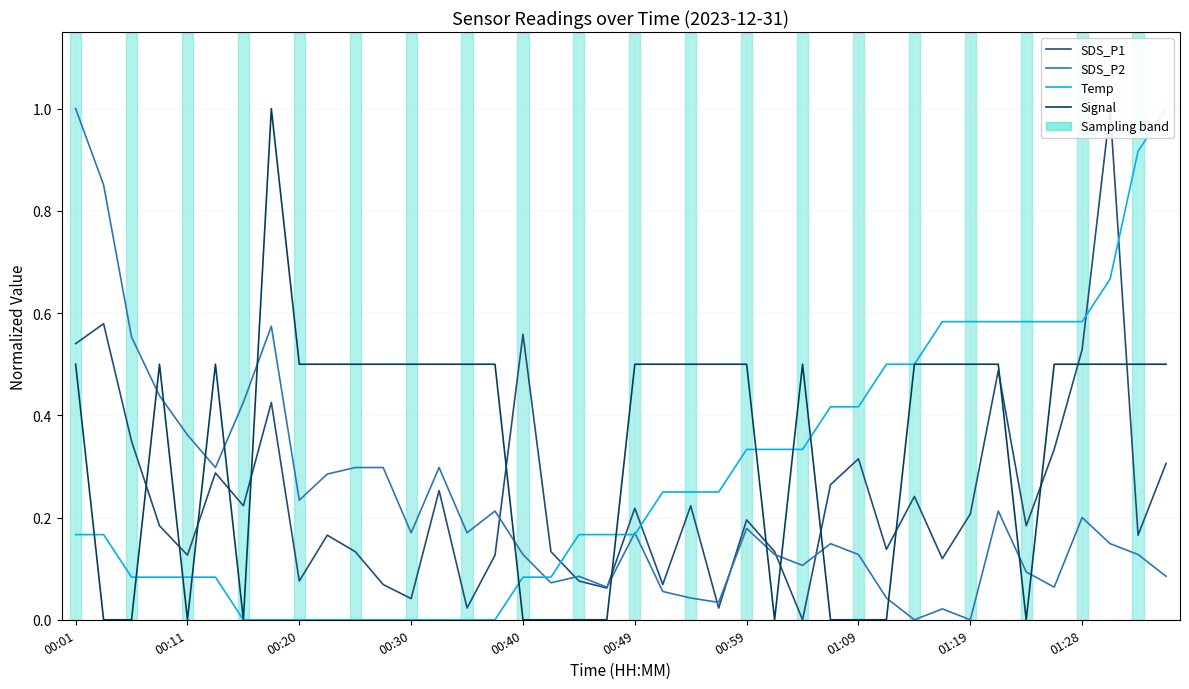

Between which two adjacent categories do Temp and Signal first intersect?

00:01 and 00:11